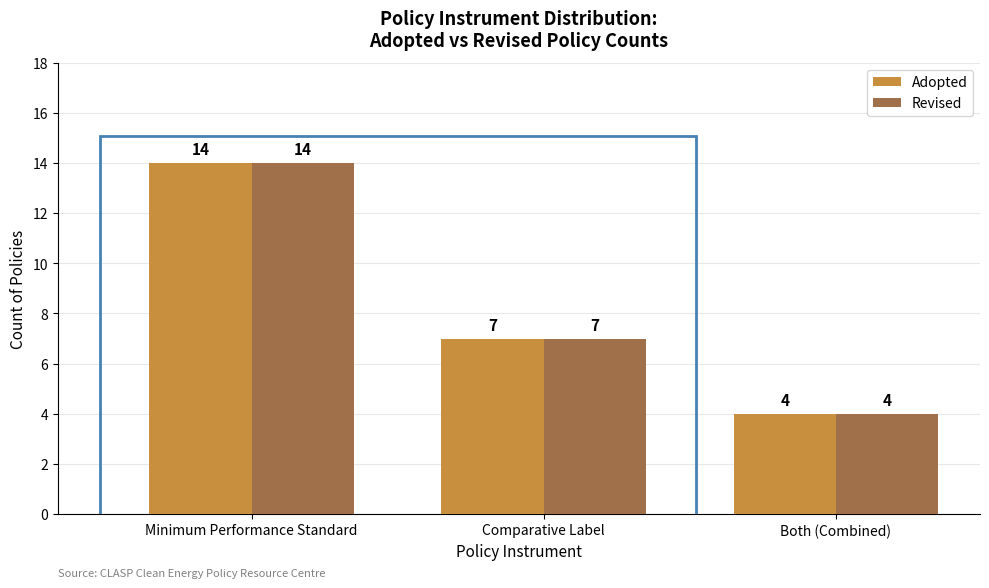

Reading right to left, extract all data points from this chart.

Adopted: 4	7	14
Revised: 4	7	14